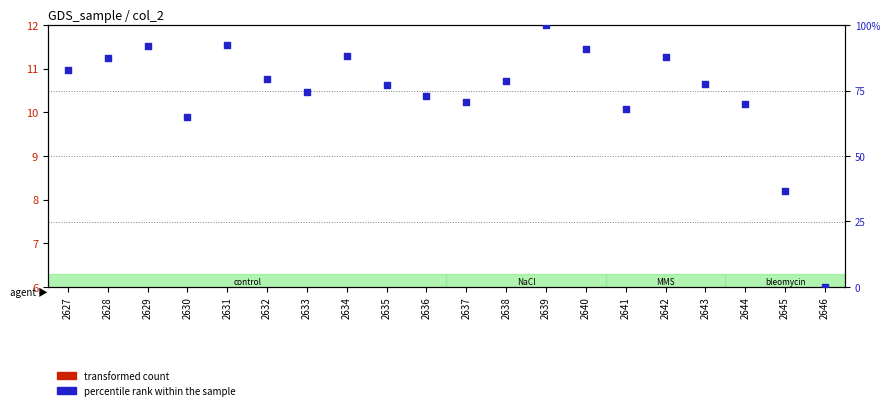

Which series reaches the maximum Y coordinate?

percentile rank within the sample